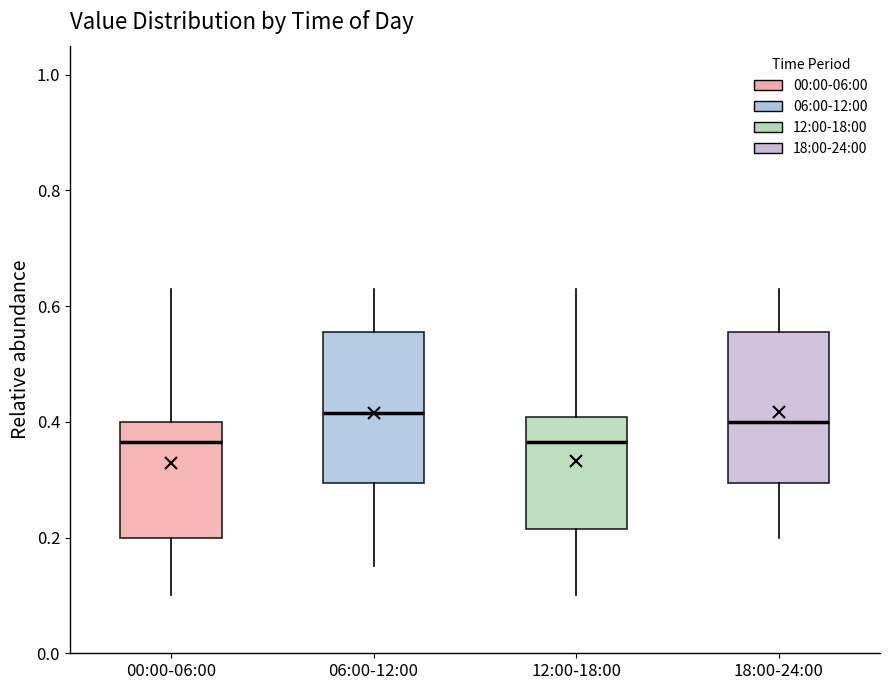

Where is the lower edge of the box for 00:00-06:00 on the y-axis? The values are not printed on the chart, so give them approximately, as read against the axis.

0.20